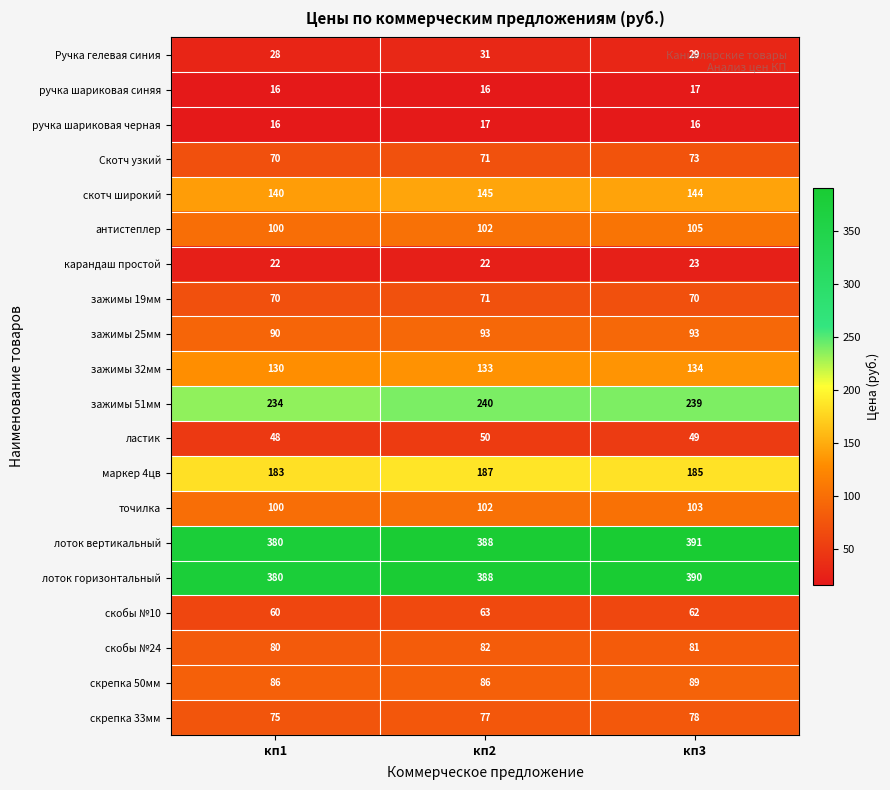

Which series has the largest total across all categories?

лоток вертикальный